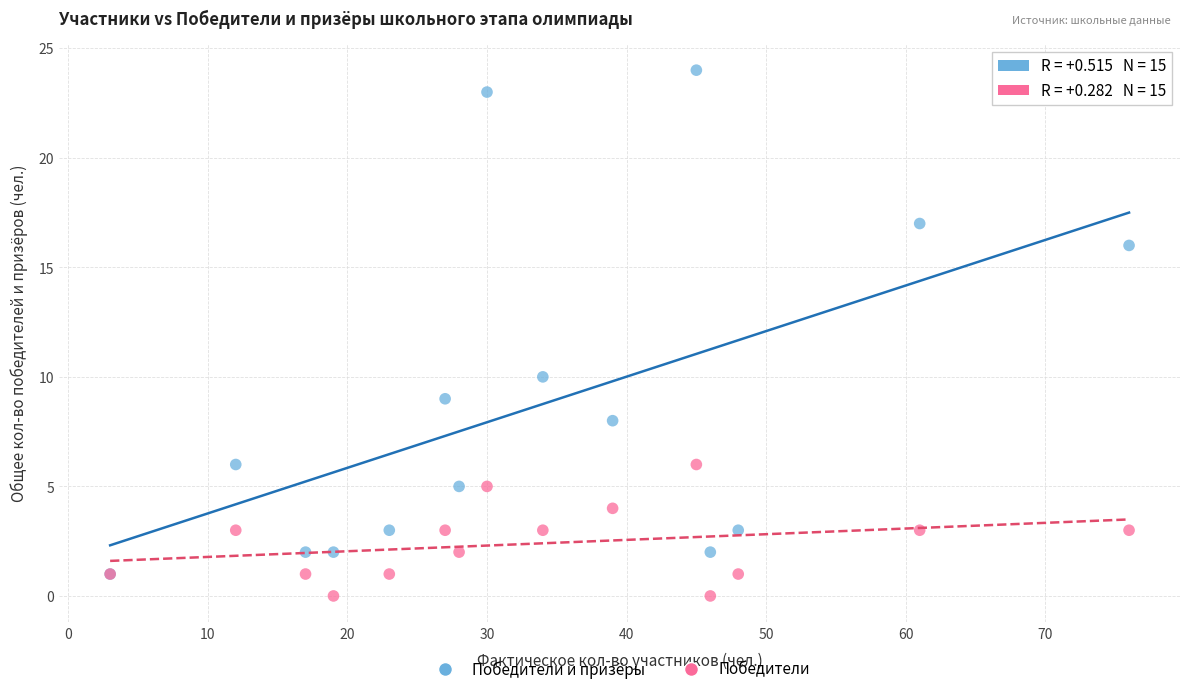

Across all series, what Y value is closest to 12?

10